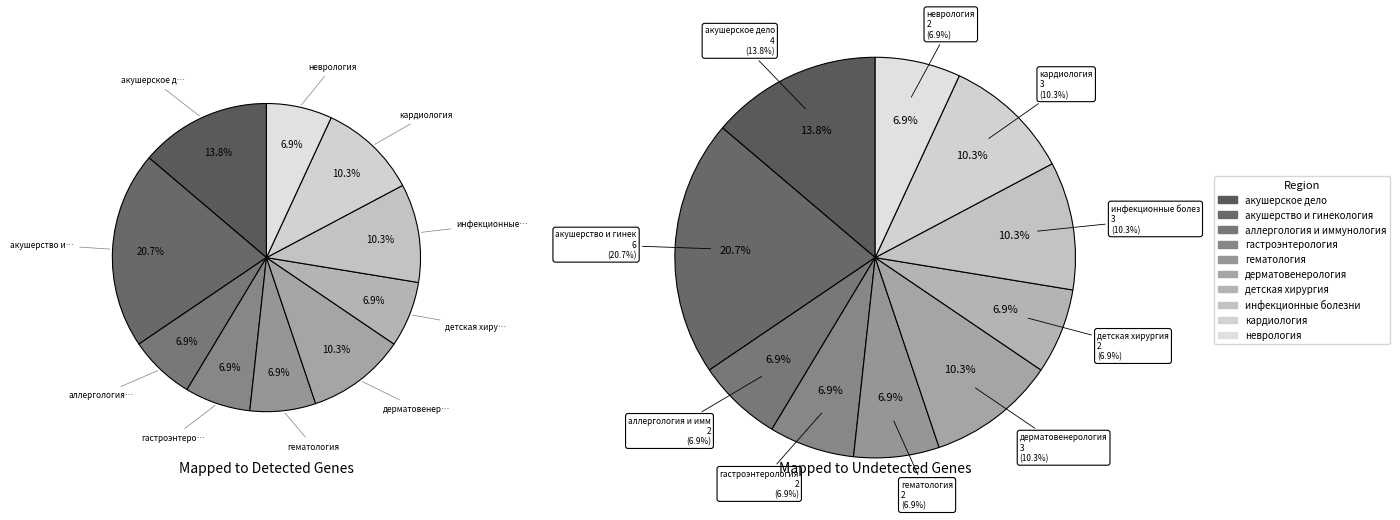

The кардиология slice represents 7% of the pie. True or false?

False